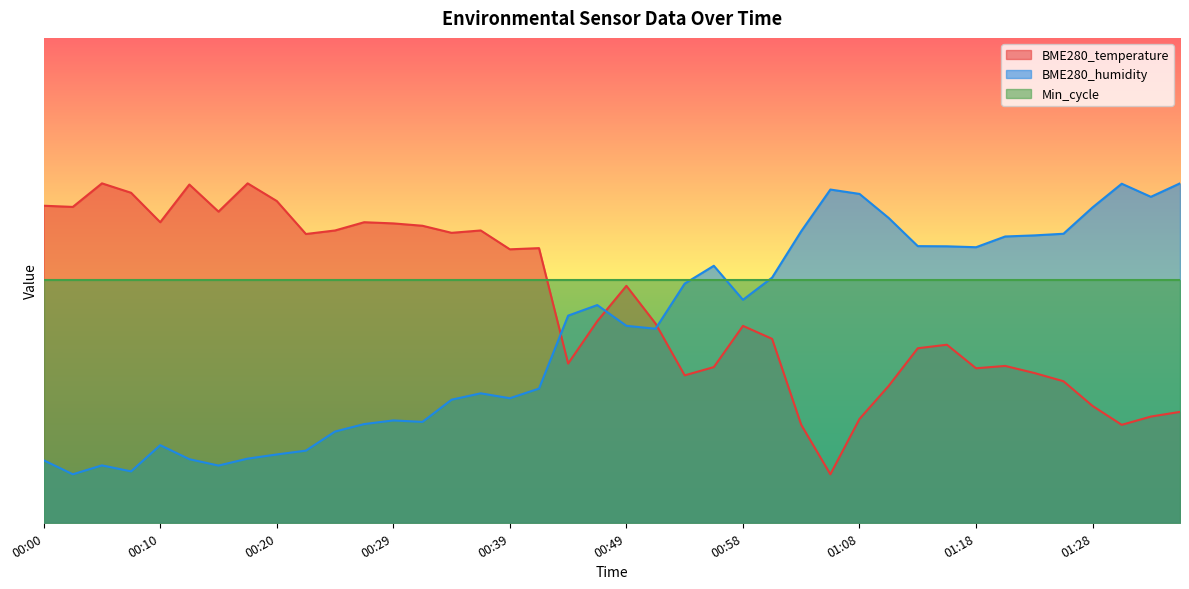

In BME280_humidity, how many points are lower than both neighbors (excluding endpoints)?

9